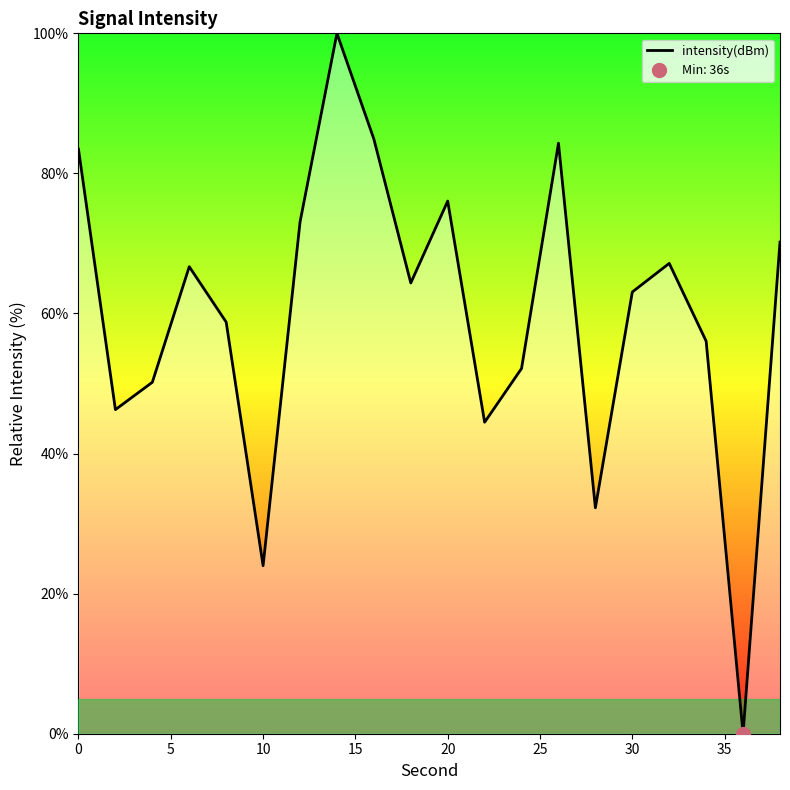

True or false: the data has more than 2 interior local peaks.

True